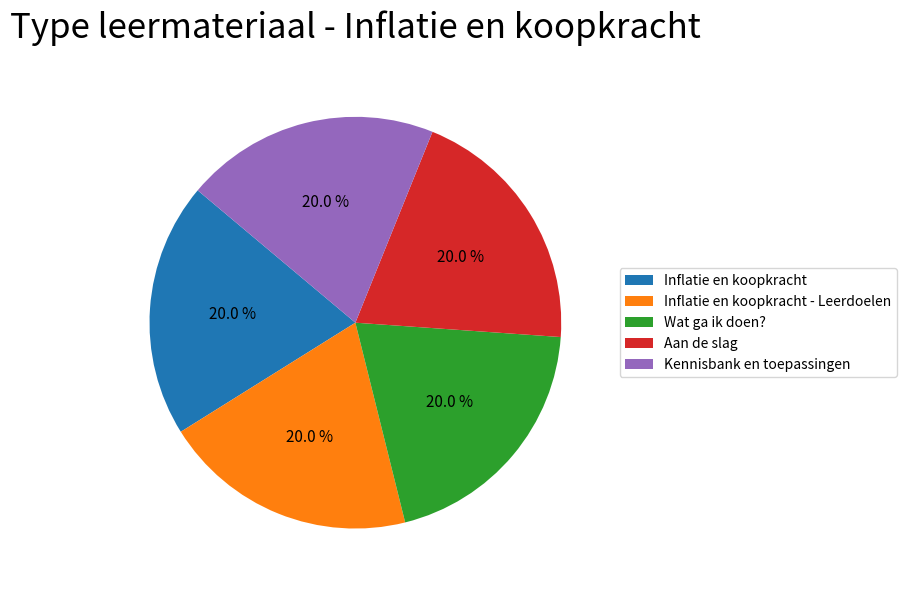

The Inflatie en koopkracht - Leerdoelen slice represents 20% of the pie. True or false?

True